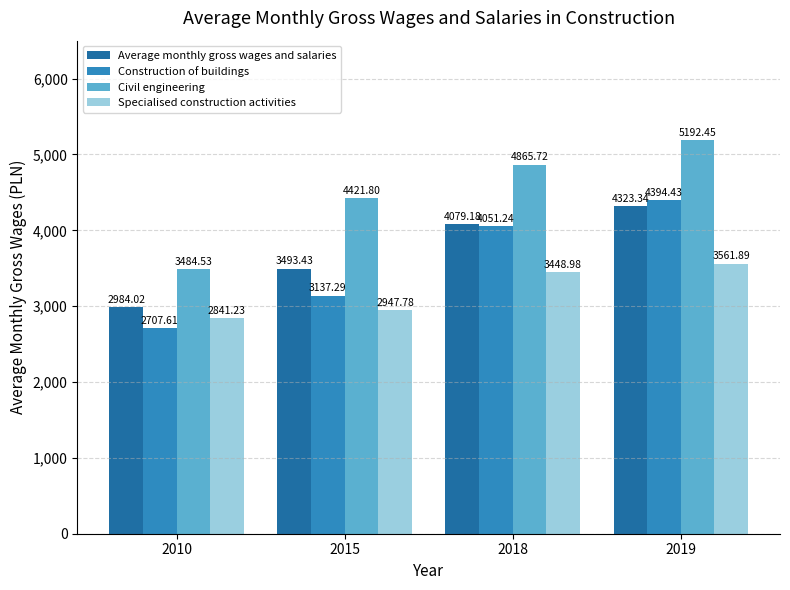

The value of Construction of buildings at 2010 is 2707.6. True or false?

True